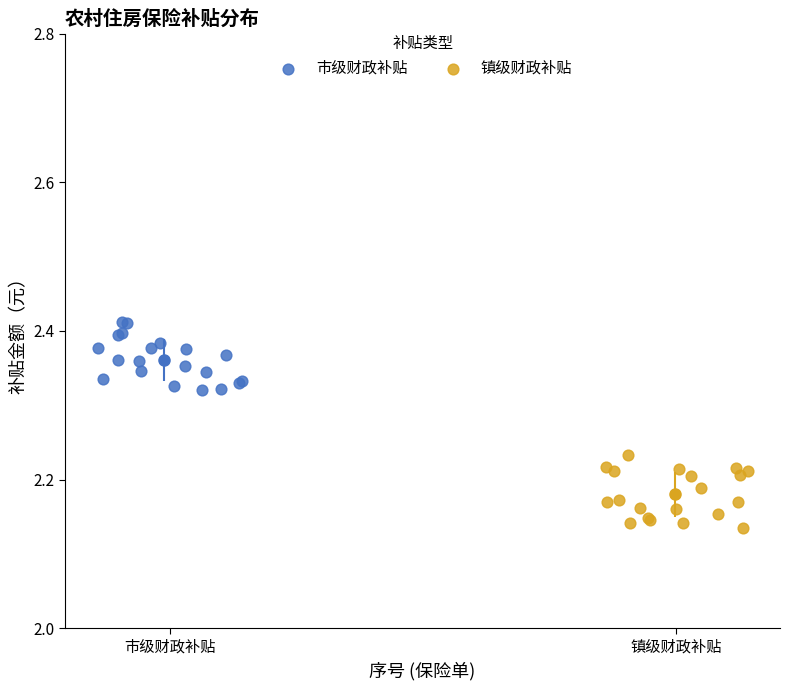

Which series reaches the minimum Y coordinate?

镇级财政补贴